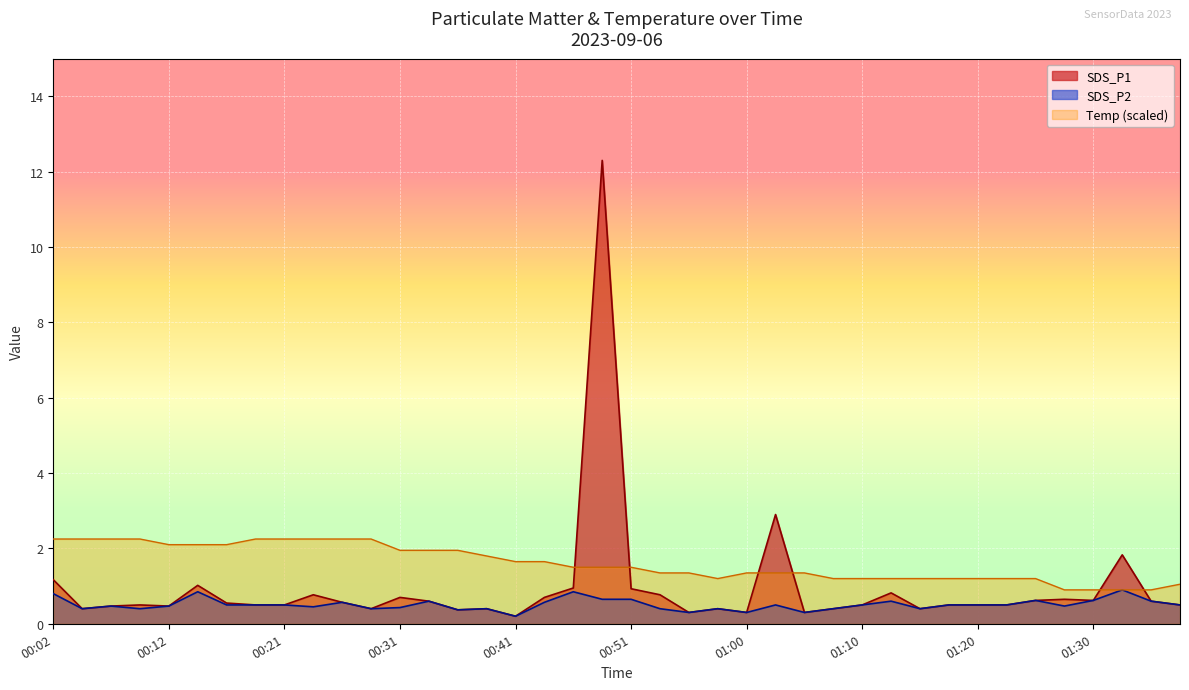

What is the label of the 23rd point from the right?

00:43